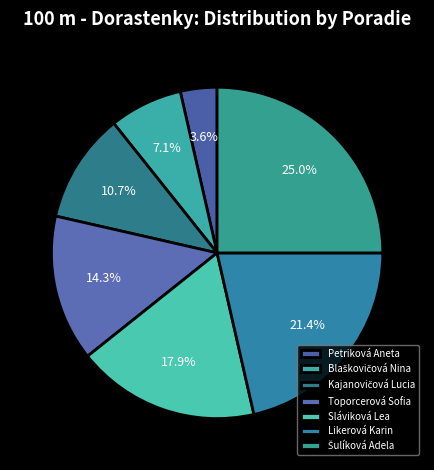

To the nearest percent, what is the combined percentage of Kajanovičová Lucia and Toporcerová Sofia?

25%